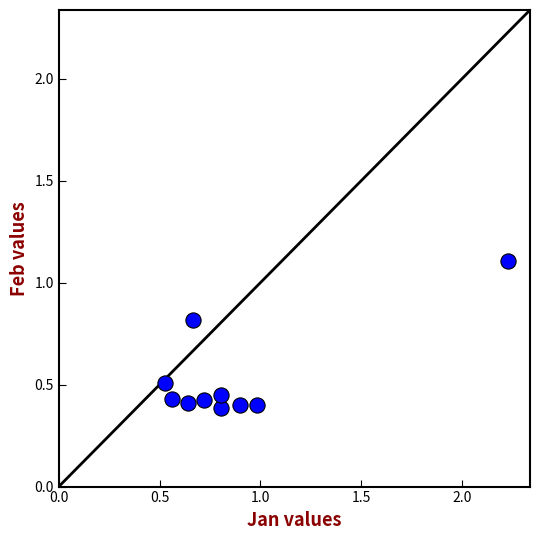

What is the range of X values (max minus min)?

1.7